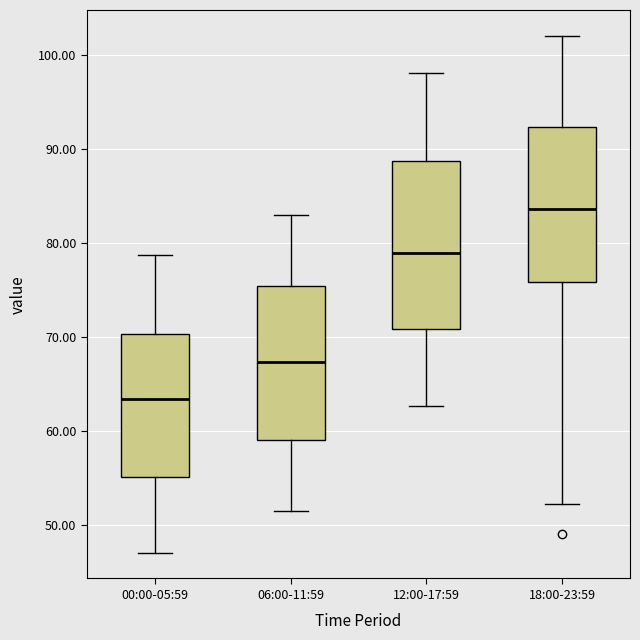

Which box has the lowest median line?

00:00-05:59